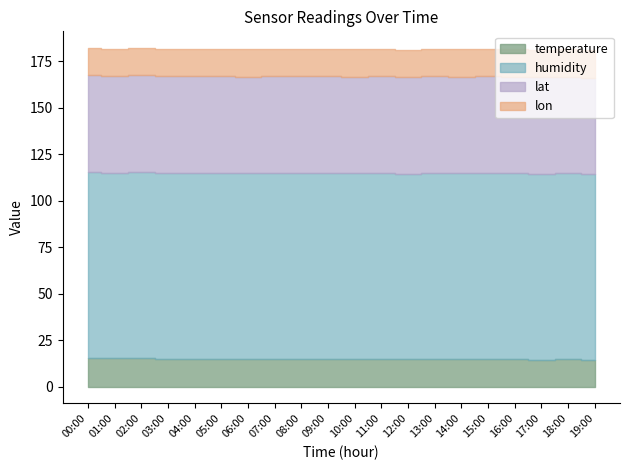

How many lines are shown in the chart?

4